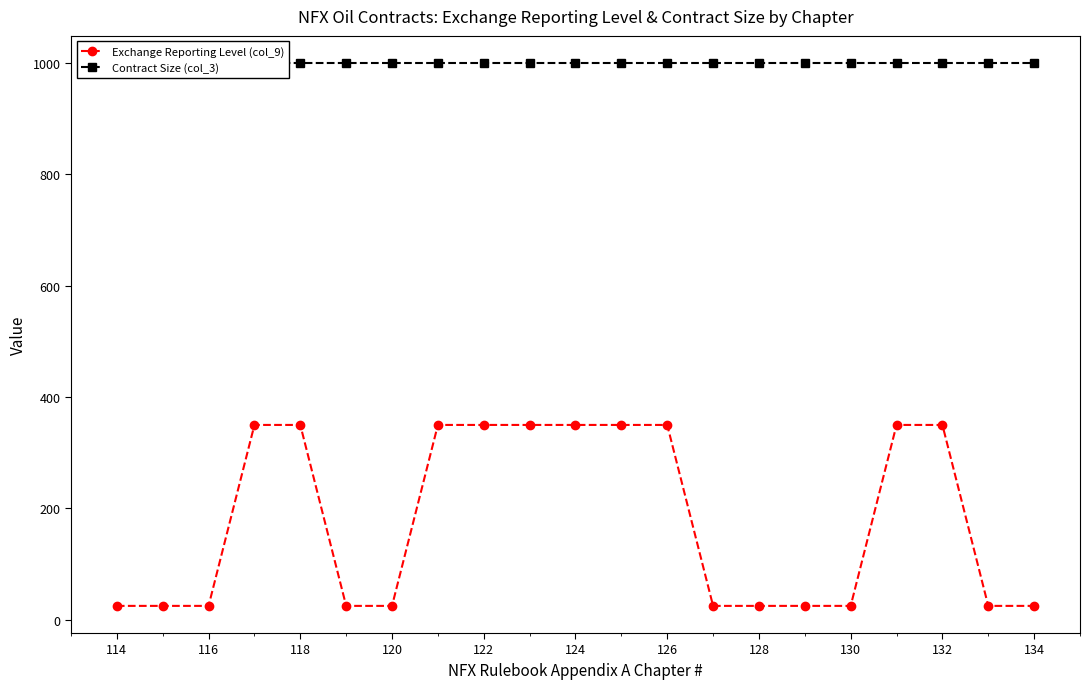

The Exchange Reporting Level (col_9) series shows 25 at 134. True or false?

True